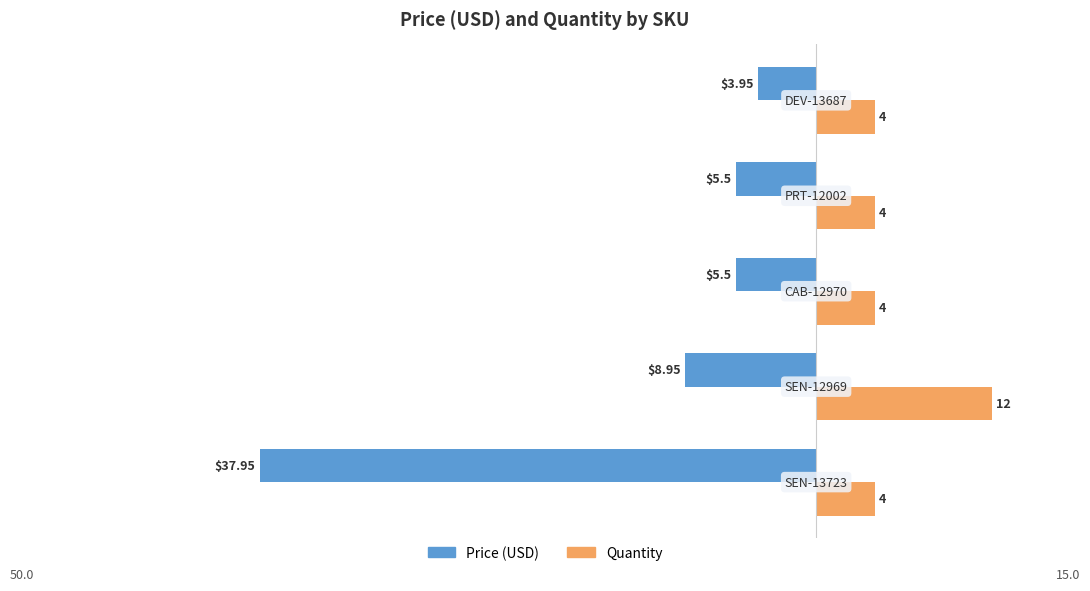

Which series has the largest total across all categories?

Quantity